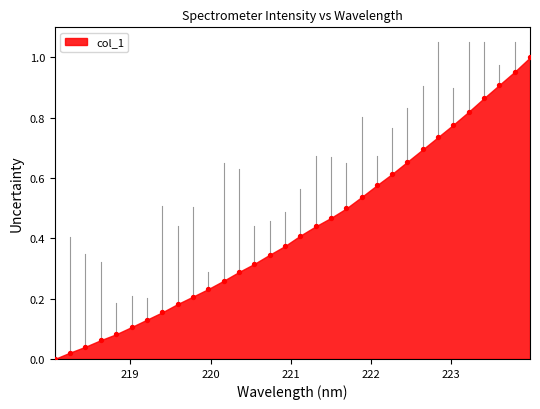

What is the range of X values (max minus min)?

5.9